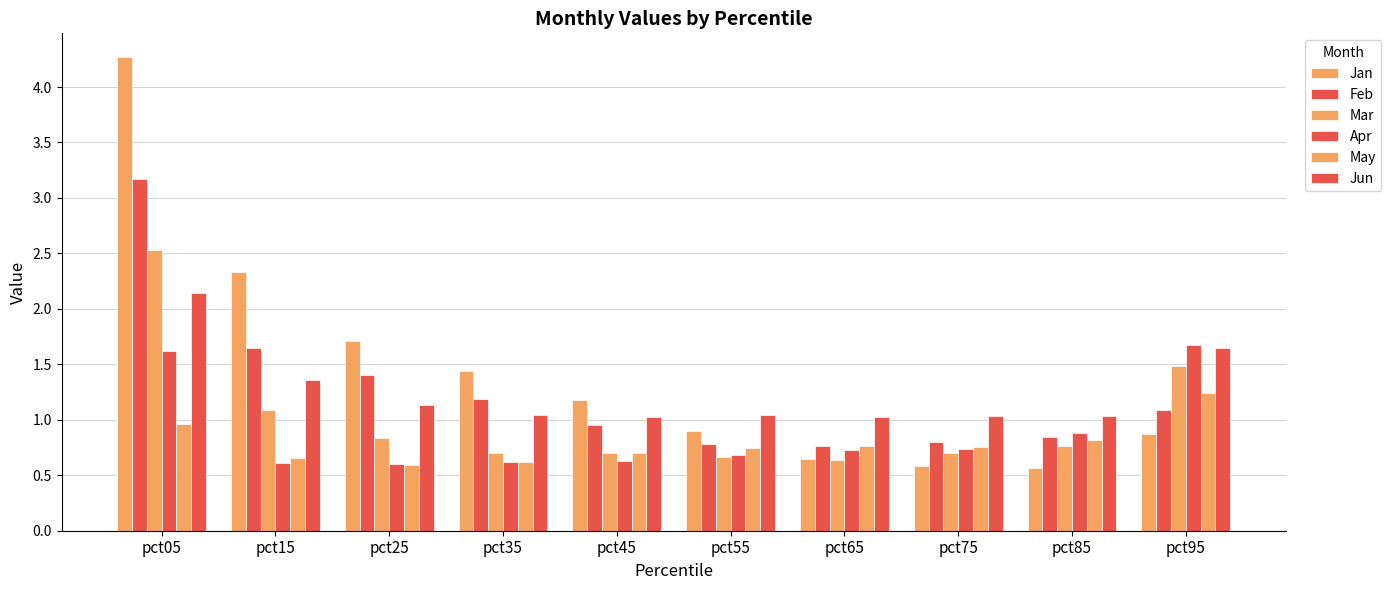

Between pct55 and pct95, which is larger?

pct55